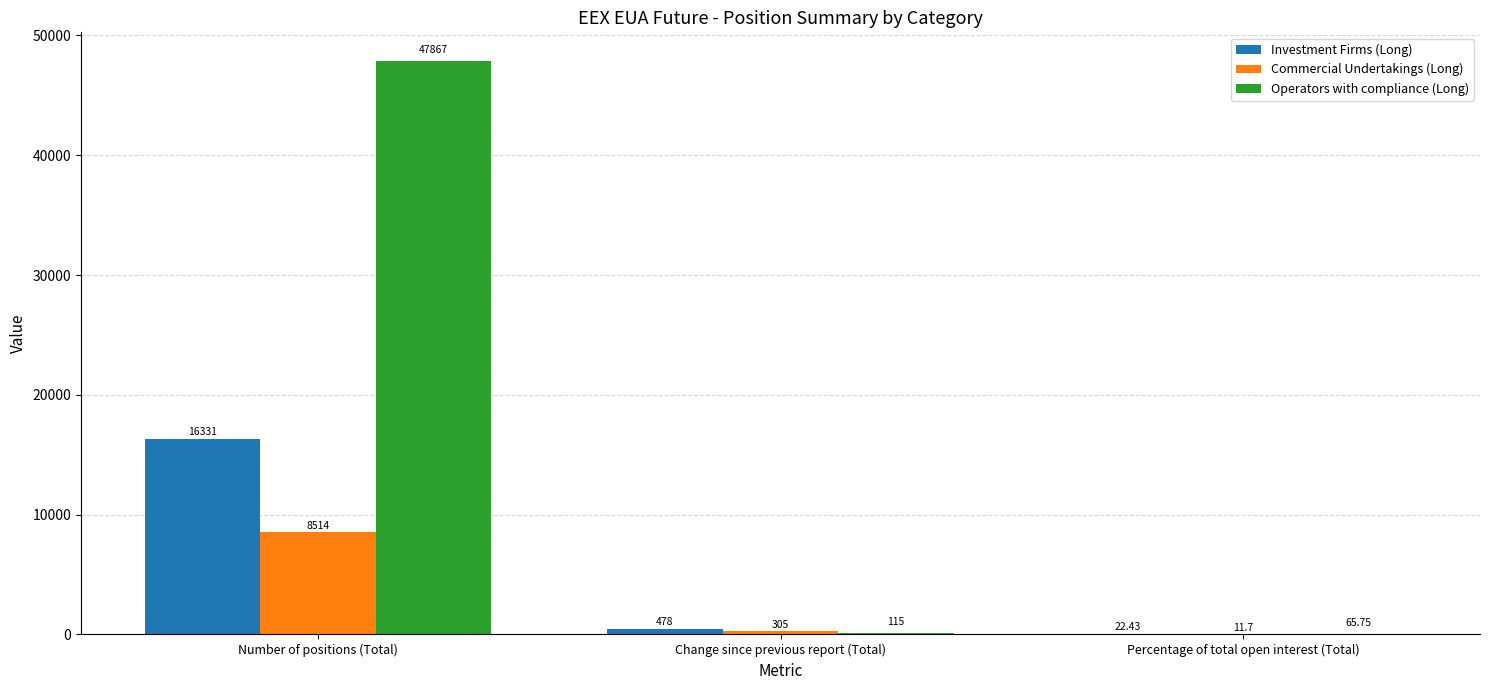

Are the bars grouped side by side (vs. stacked)?

Yes